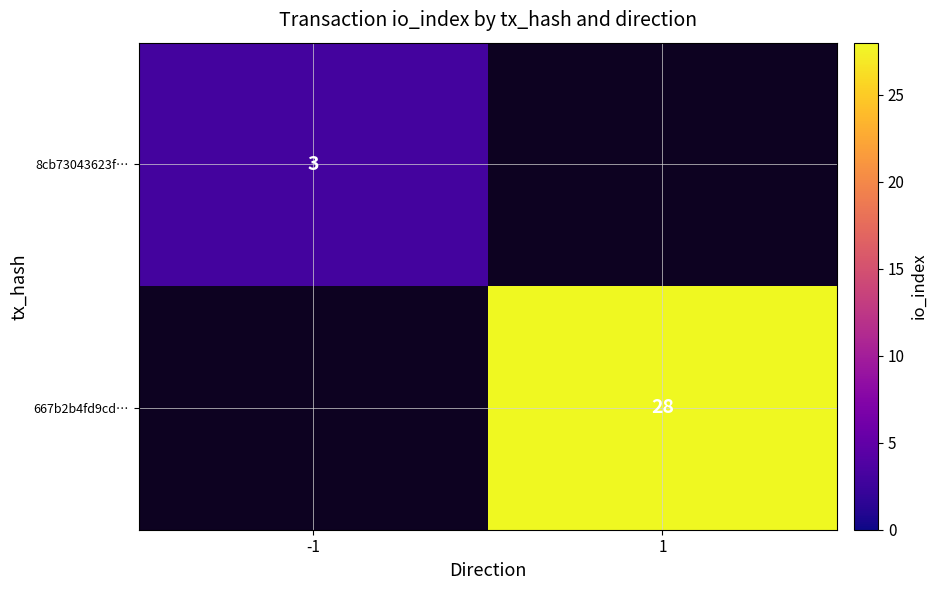

The 667b2b4fd9cd… series shows 49 at 1. True or false?

False